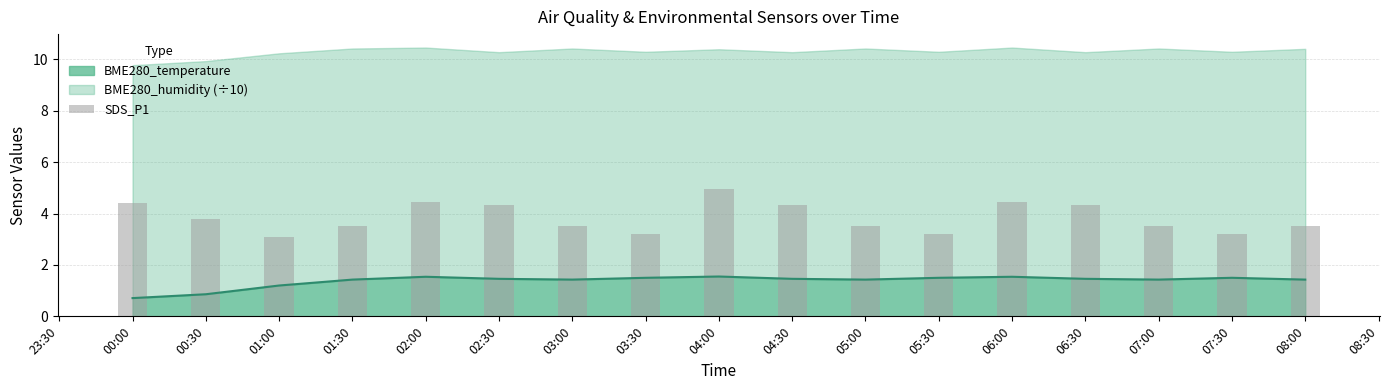

The BME280_temperature series shows 2.2 at 08:00. True or false?

False